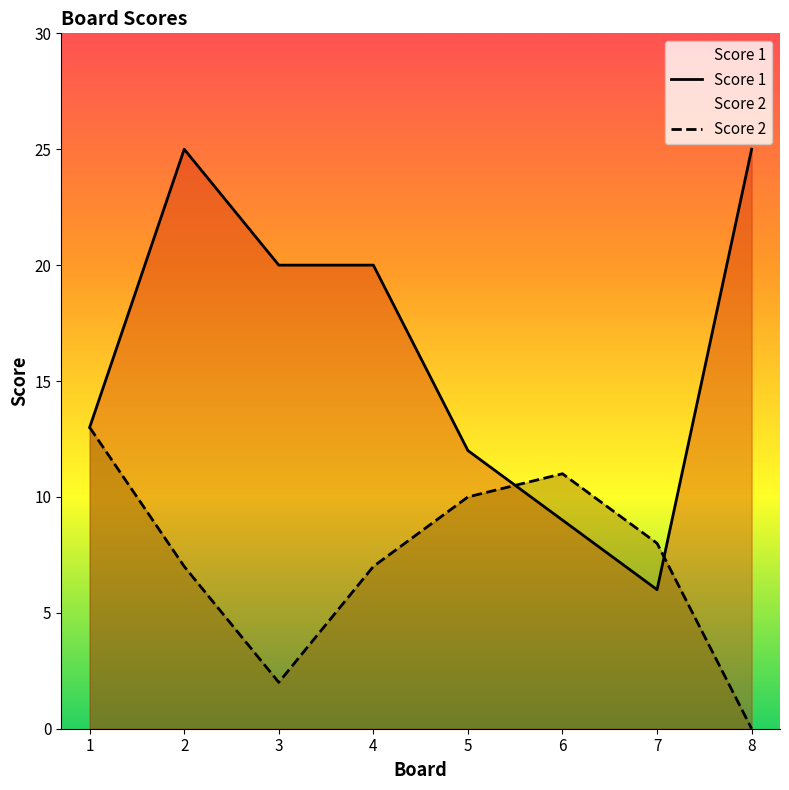

Rank the series at 6 from lowest to highest value.

Score 1, Score 2